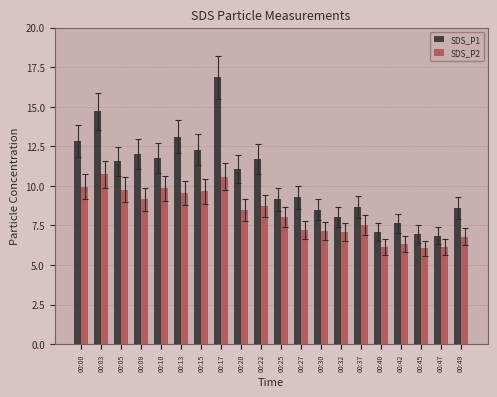

How many groups of bars are there?

20